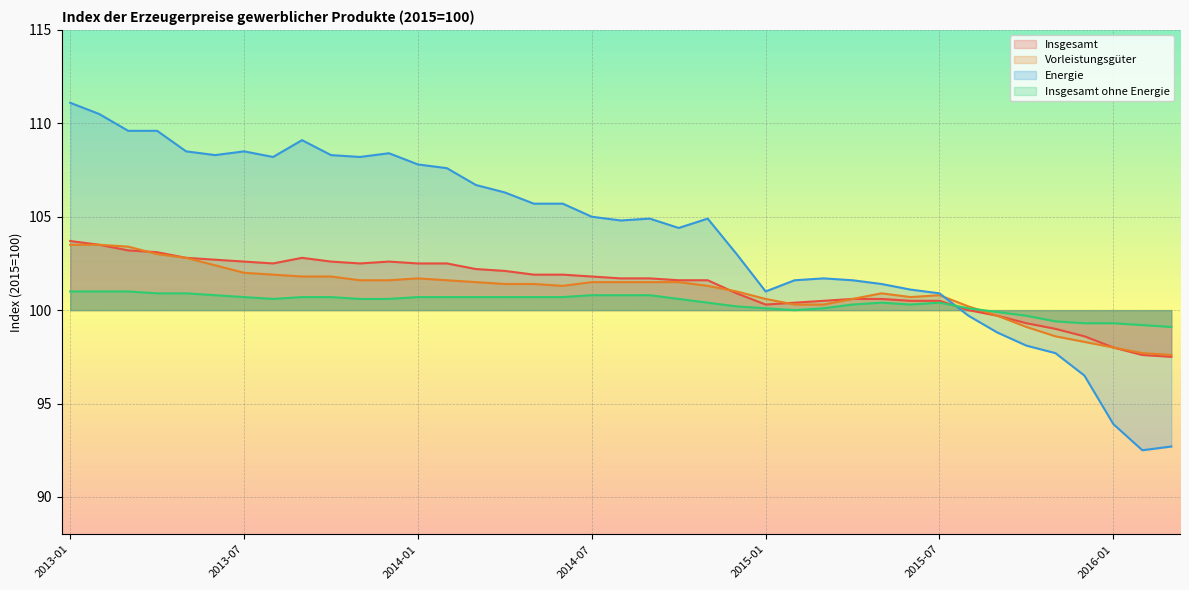

How many distinct data groups are displayed?

4